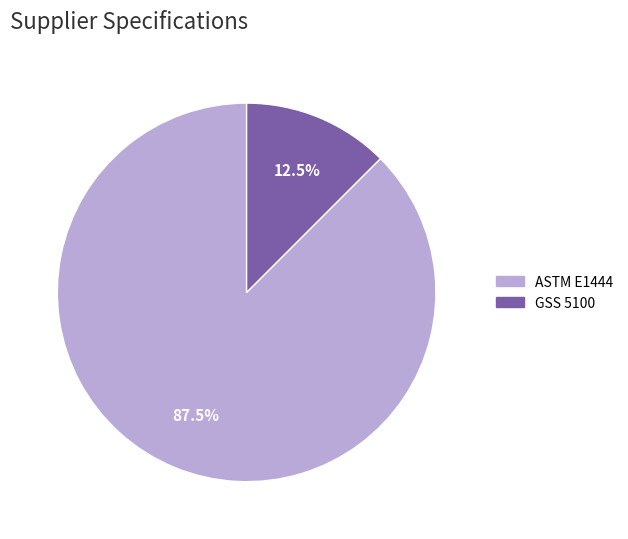

Is there any slice that represents more than half of the pie?

Yes